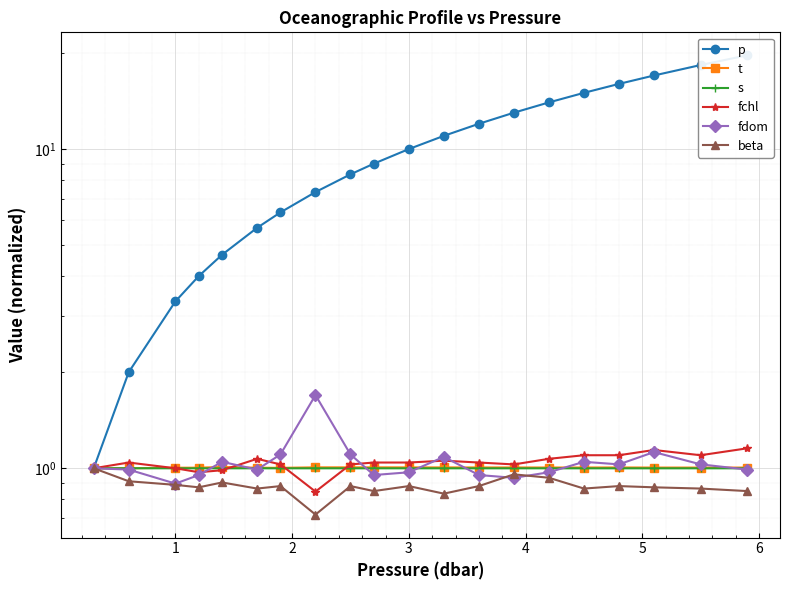

Between 6 and 10, which series saw the biggest shift?

p